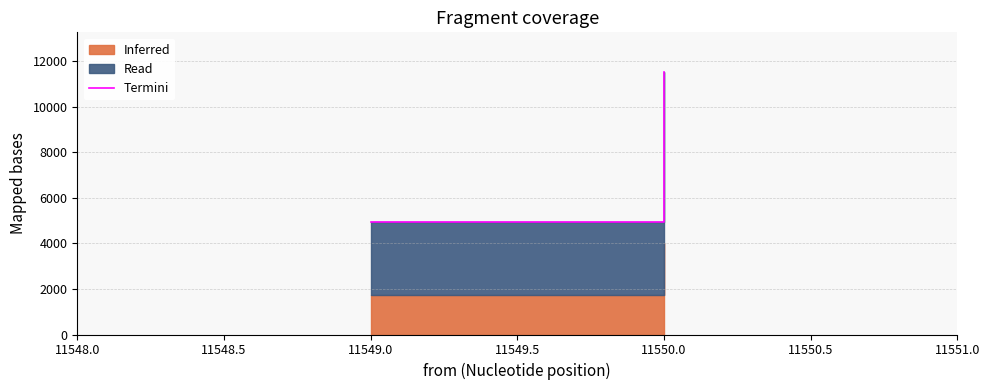

Between 11550.0 and 11549.0, which is larger?

11550.0